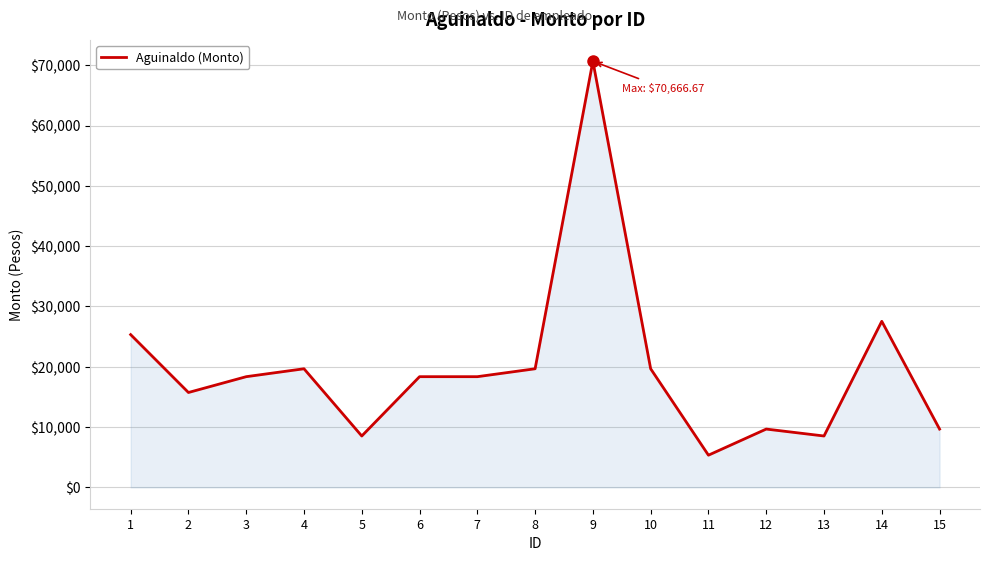

What is the ratio of the value at 7 to the value at 14?

0.7